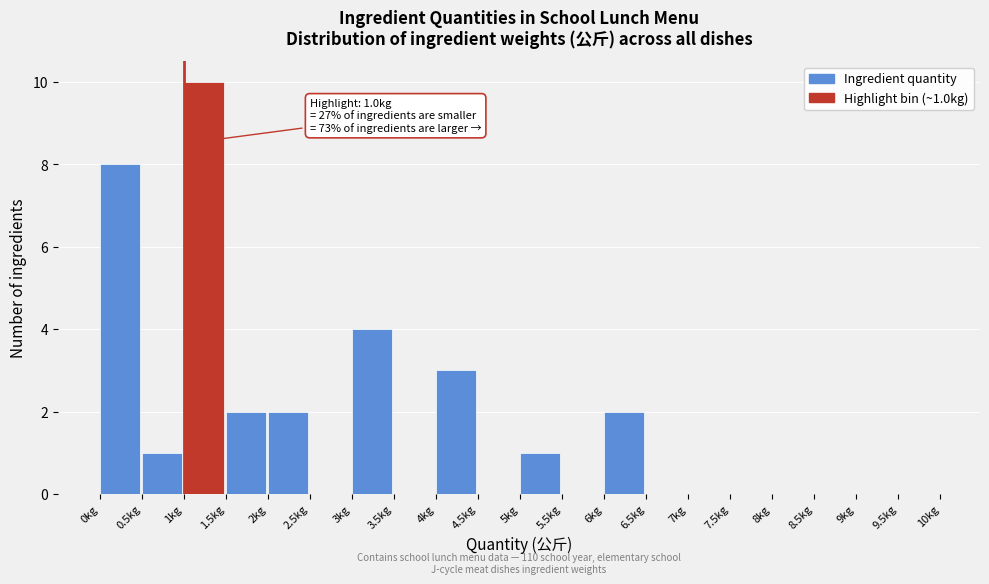

Which range on the x-axis has the tallest bar?

1.0 to 1.5